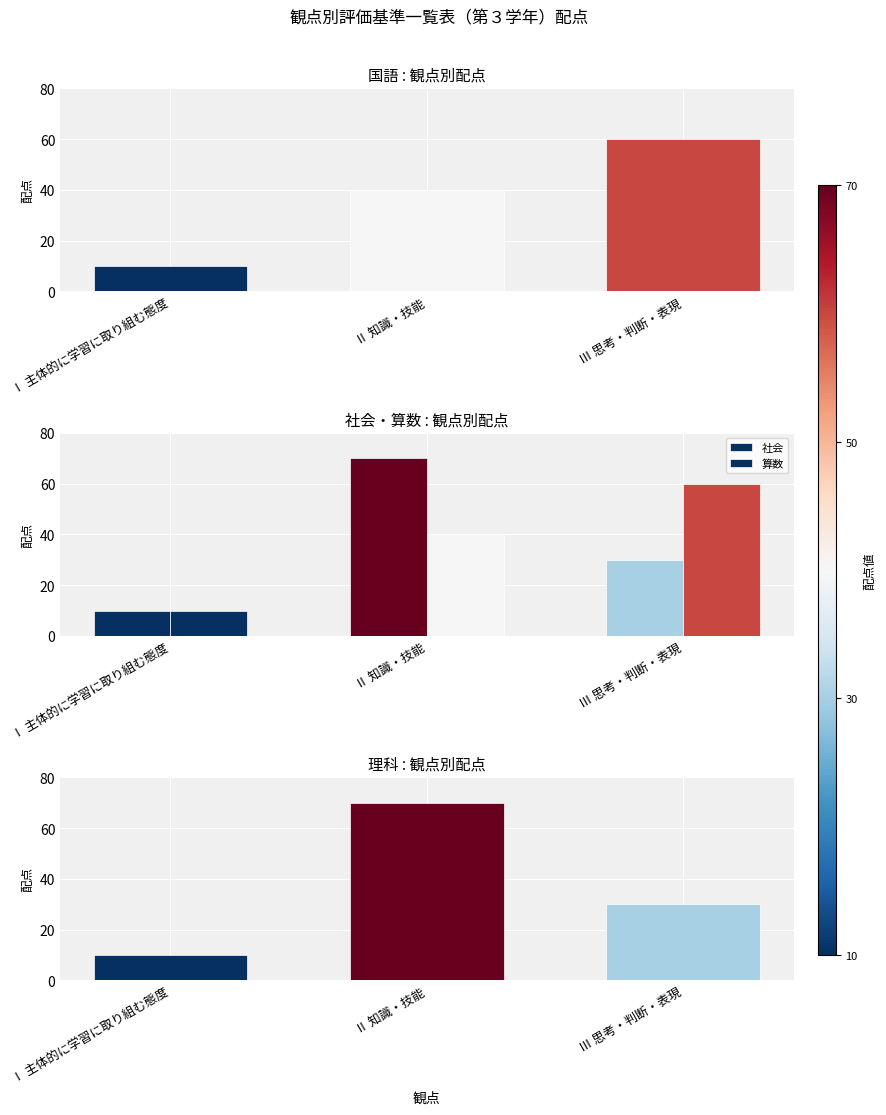

True or false: 算数 has a value of 10 at Ⅰ 主体的に学習に取り組む態度.

True